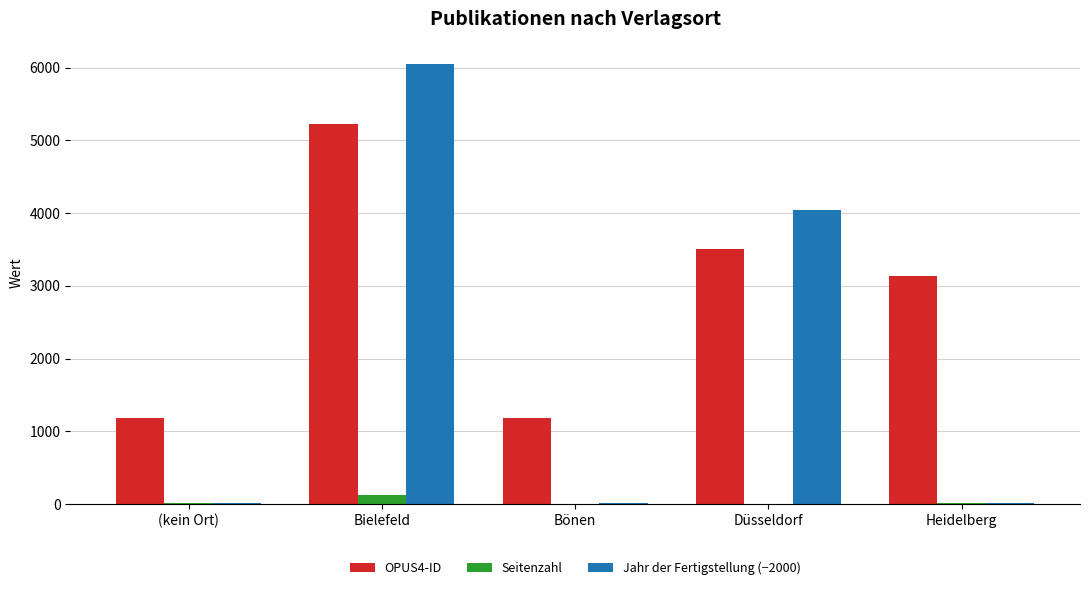

At which category does the chart reach its peak across all series?

Bielefeld